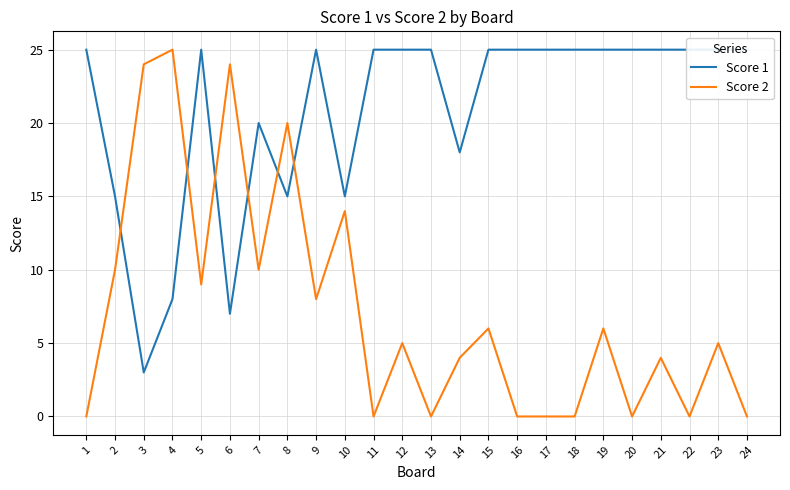

Which label corresponds to the smallest value in the chart?

1